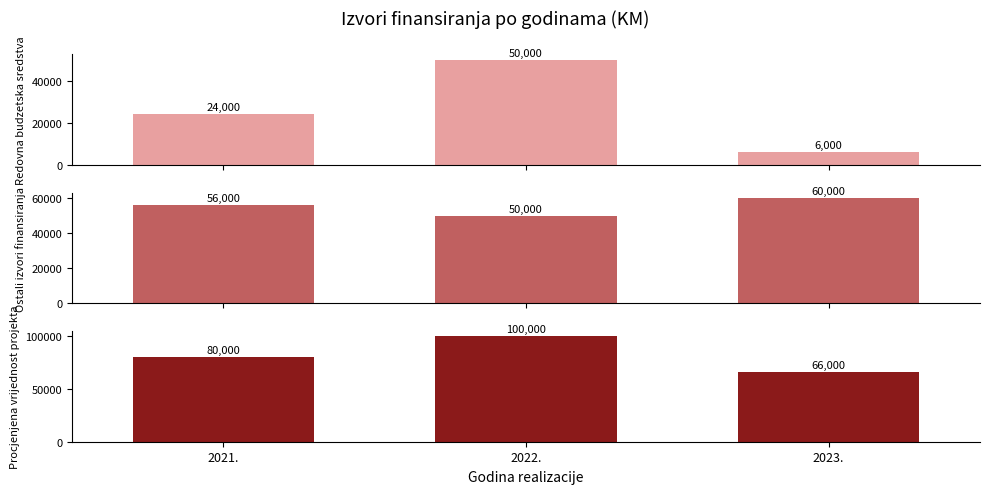

What is the value of the Procjenjena vrijednost projekta bar at the 1st from the left?

80000